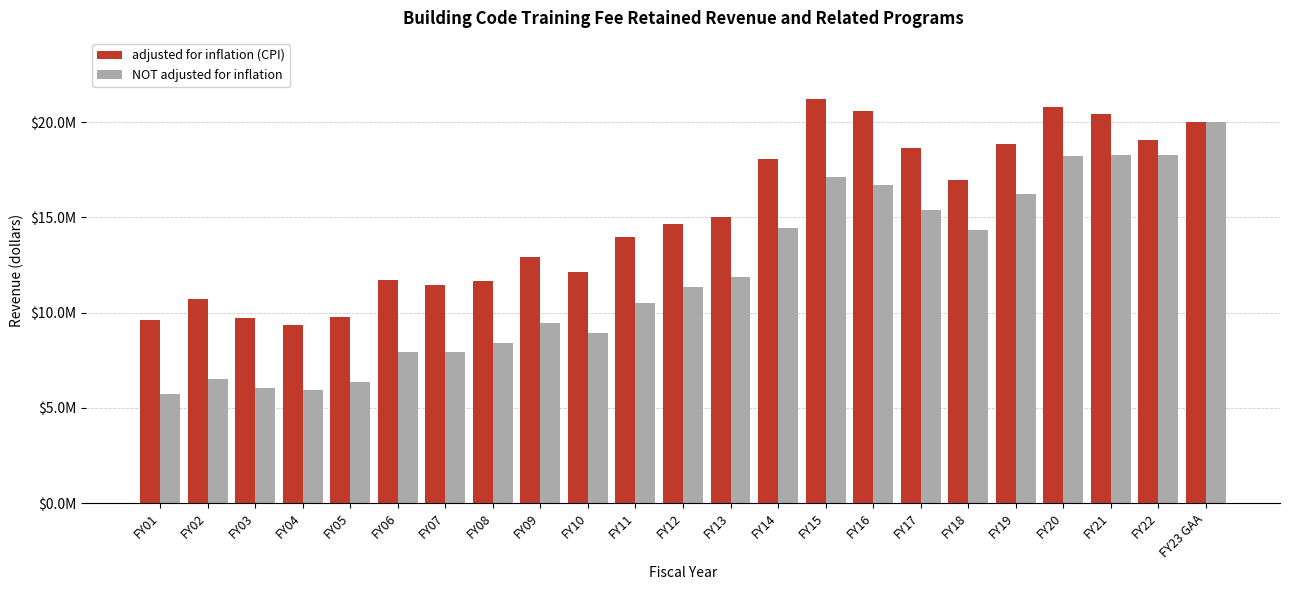

What are all the series names shown in the legend?

adjusted for inflation (CPI), NOT adjusted for inflation